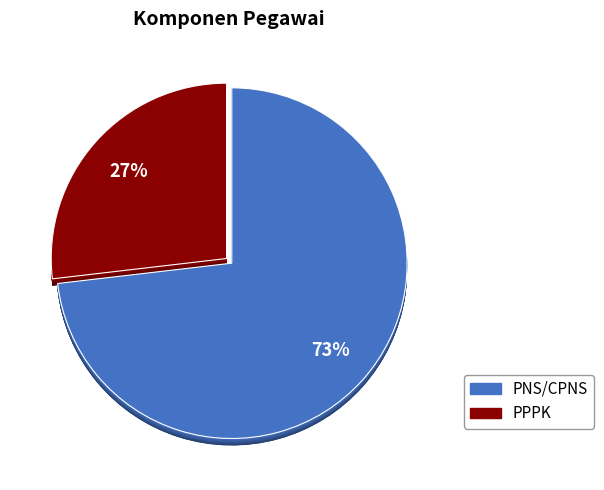

To the nearest percent, what portion does PPPK represent?

27%